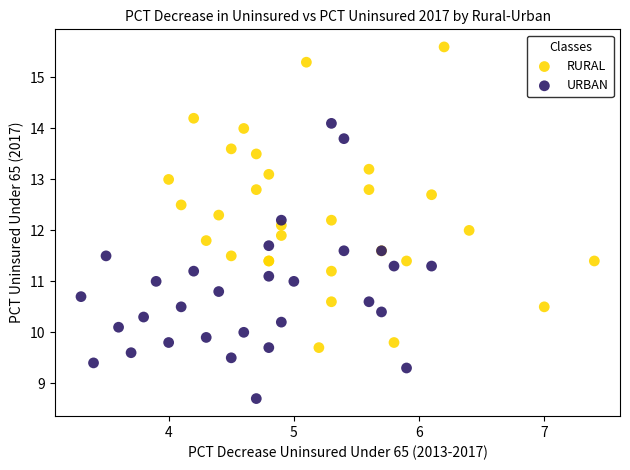

What are all the series names shown in the legend?

RURAL, URBAN